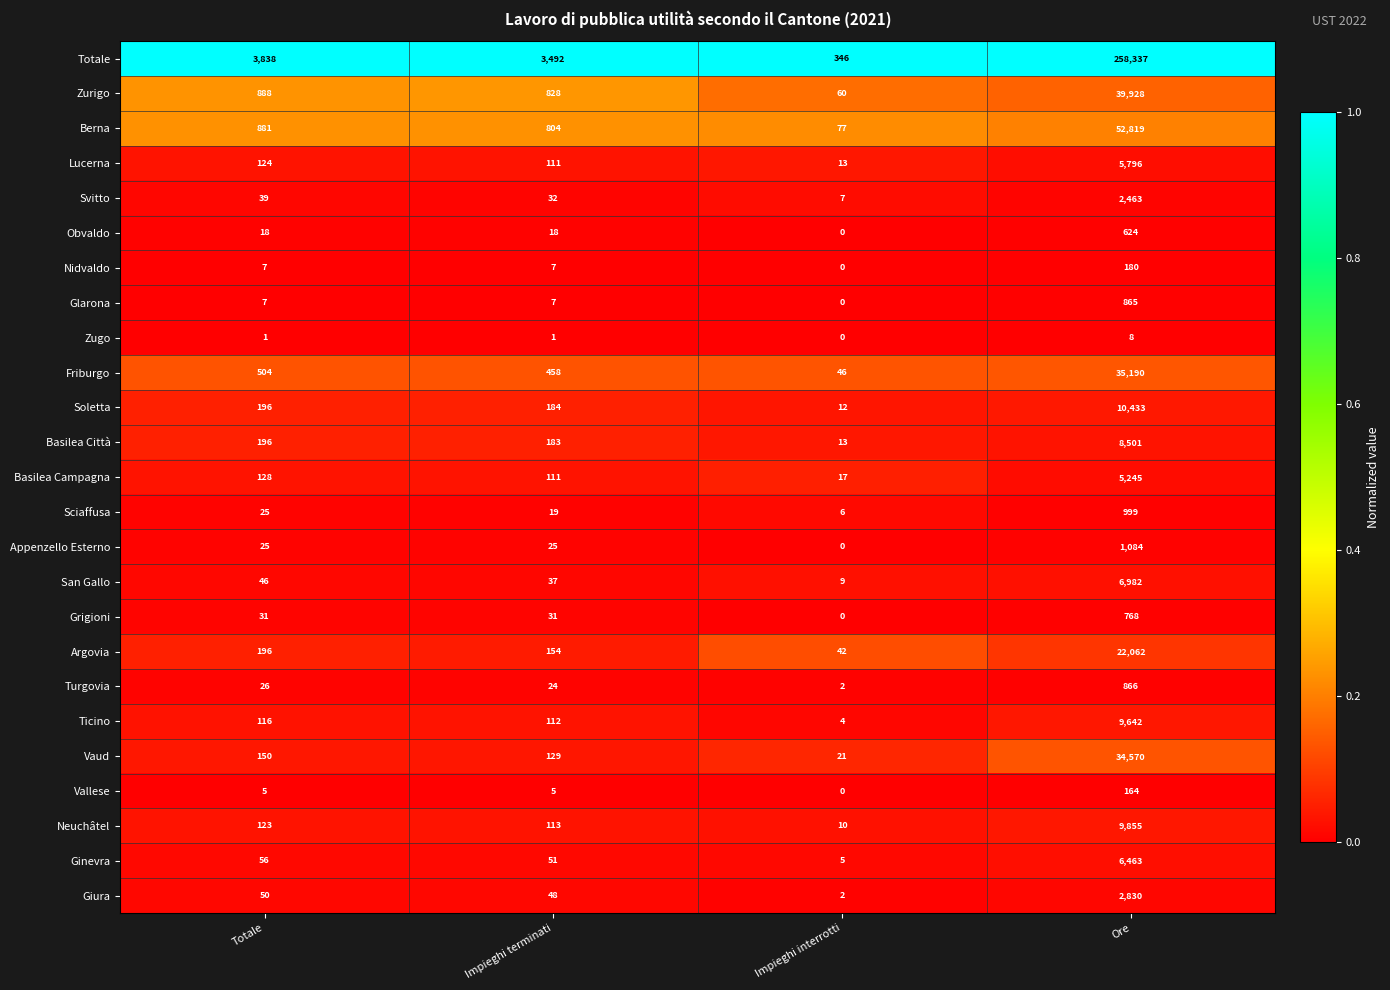

Which series changed the most between Totale and Impieghi terminati?

Totale